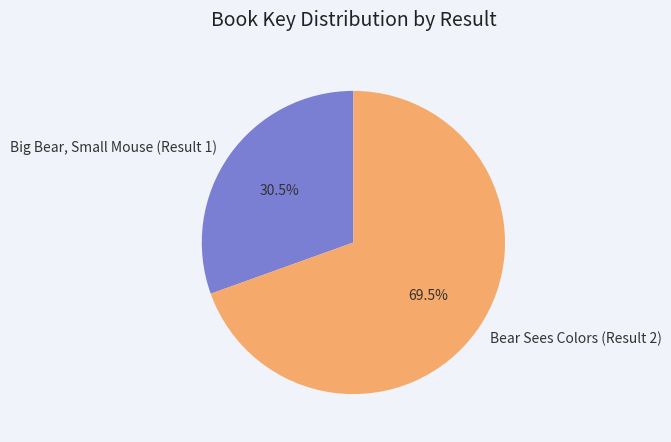

What percentage is NOT represented by Bear Sees Colors (Result 2)?

30.5%